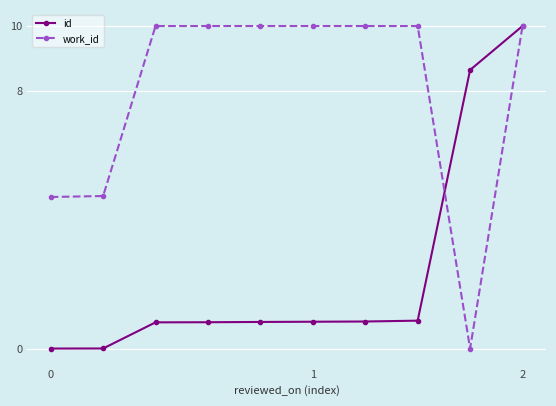

Does the chart display data point markers on the line(s)?

Yes